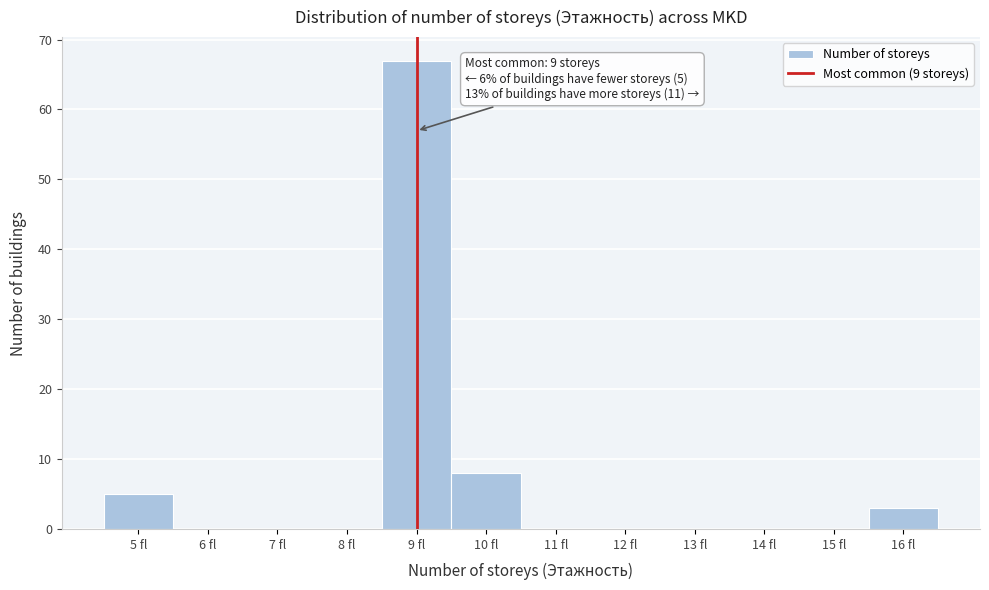

Reading left to right, list all the values displayed in this chart.

5 fl=5	6 fl=0	7 fl=0	8 fl=0	9 fl=67	10 fl=8	11 fl=0	12 fl=0	13 fl=0	14 fl=0	15 fl=0	16 fl=3